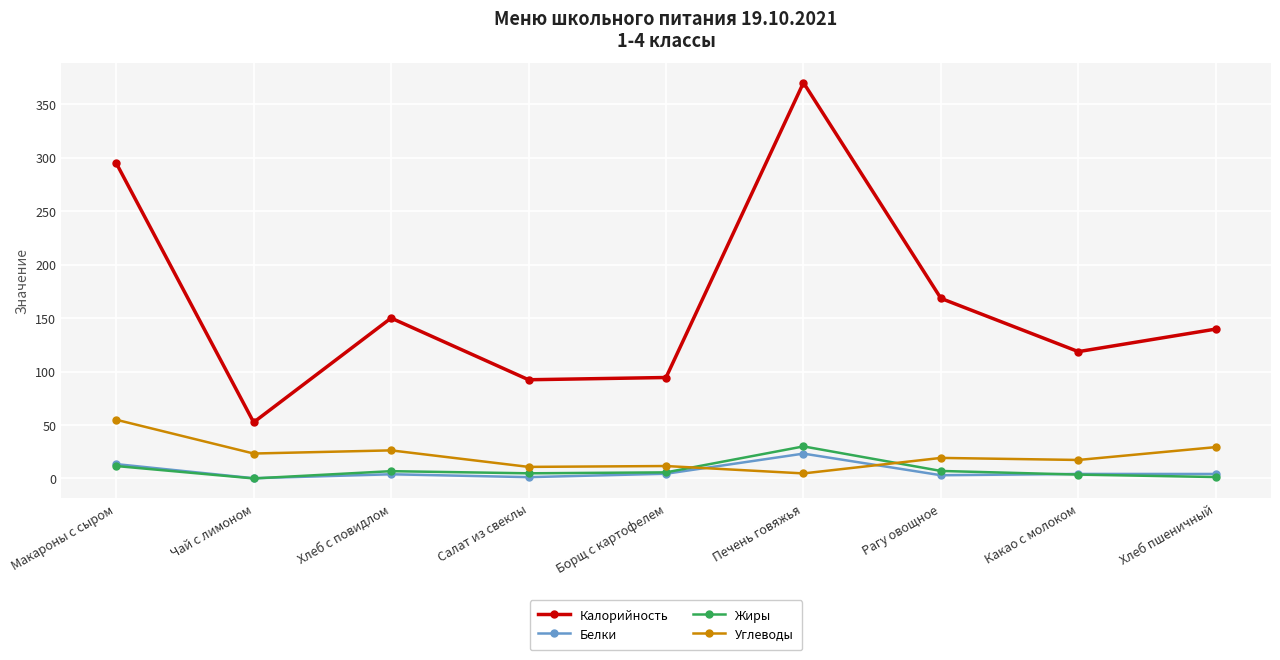

Does the chart display data point markers on the line(s)?

Yes